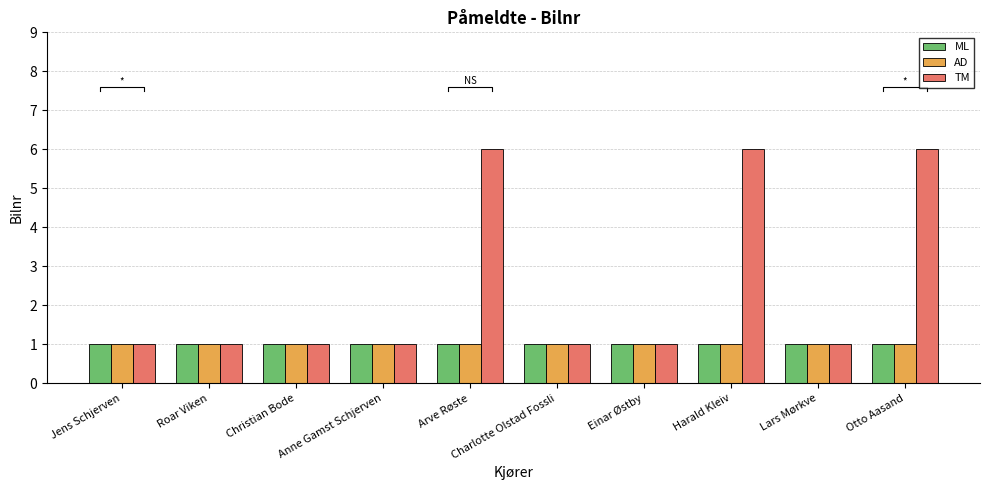

What is the minimum value shown in the chart?

1